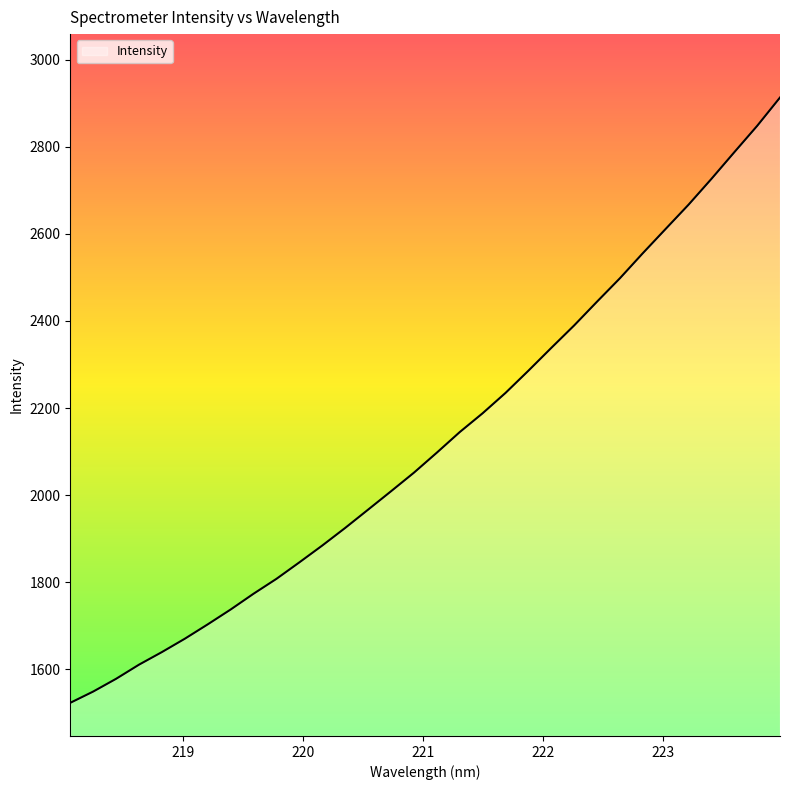

What is the maximum value shown in the chart?

2913.1